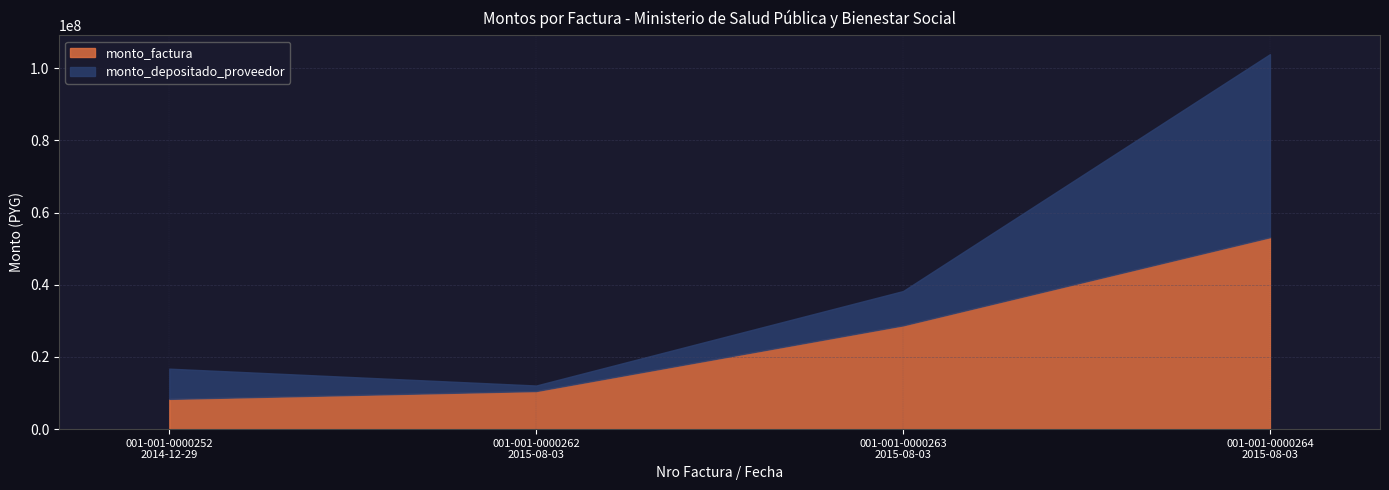

What position from the right is 001-001-0000252
2014-12-29?

4